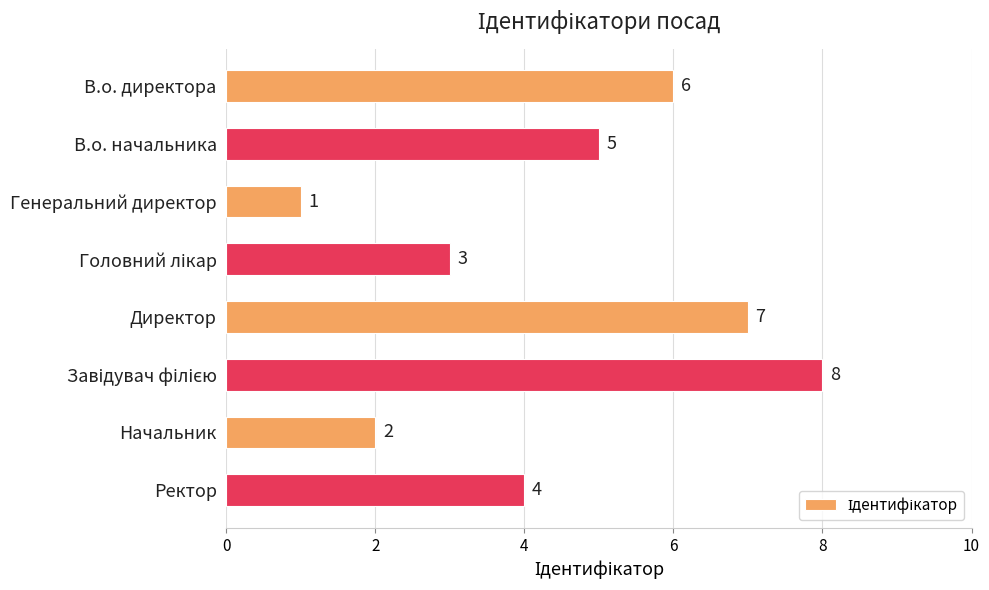

Does the chart contain stacked bars?

No